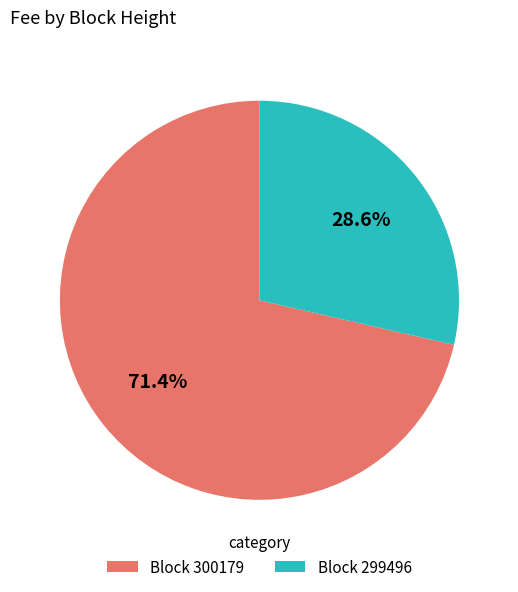

Is the sum of Block 299496 and Block 300179 greater than half?

Yes